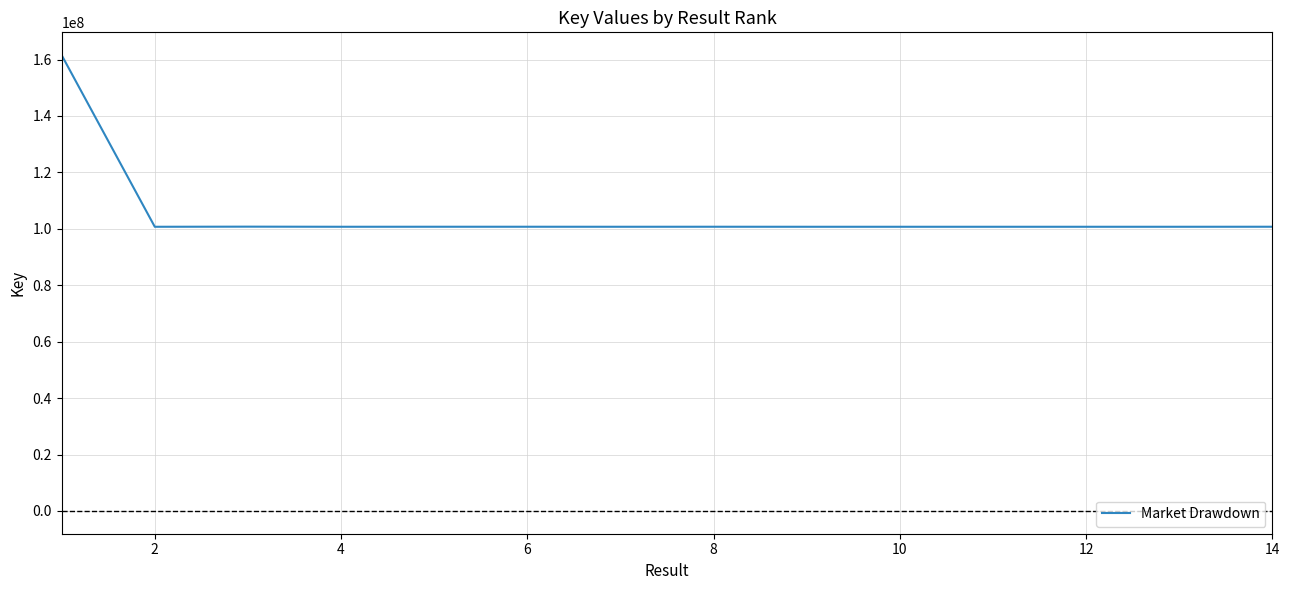

What is the minimum value shown in the chart?

100721334